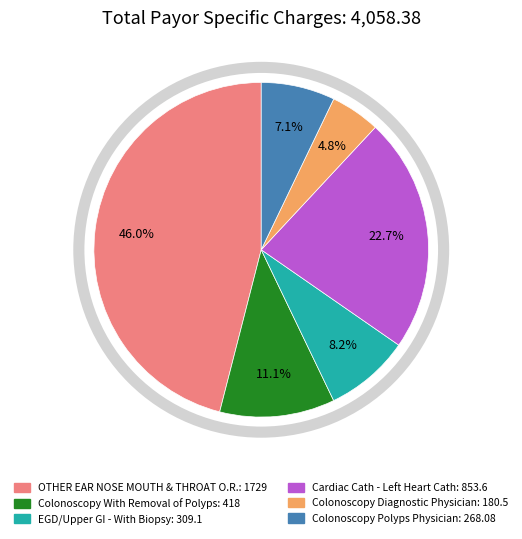

The Colonoscopy Polyps Physician: 268.08 slice represents 1% of the pie. True or false?

False